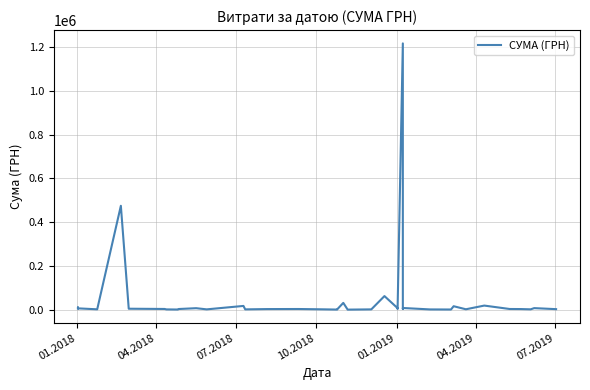

The chart shows a value of 261.8 at 8. True or false?

False